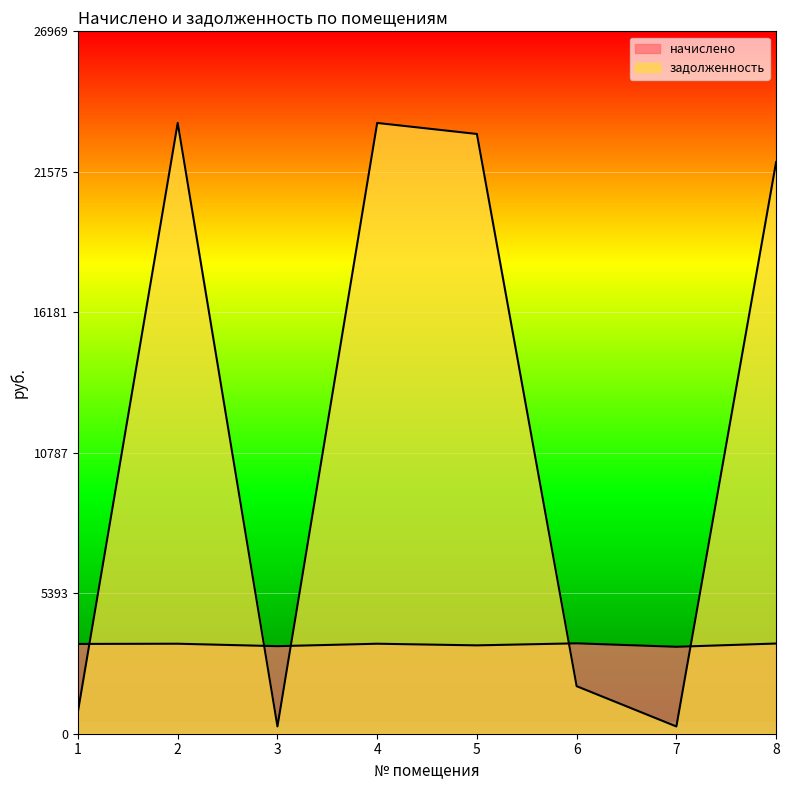

Reading left to right, transcribe all the data shown in this chart.

начислено: 3447.6	3455.4	3361.8	3455.4	3393.0	3471.0	3338.4	3463.2
задолженность: 861.9	23451.5	280.6	23451.5	23028.2	1824.9	278.2	21950.7